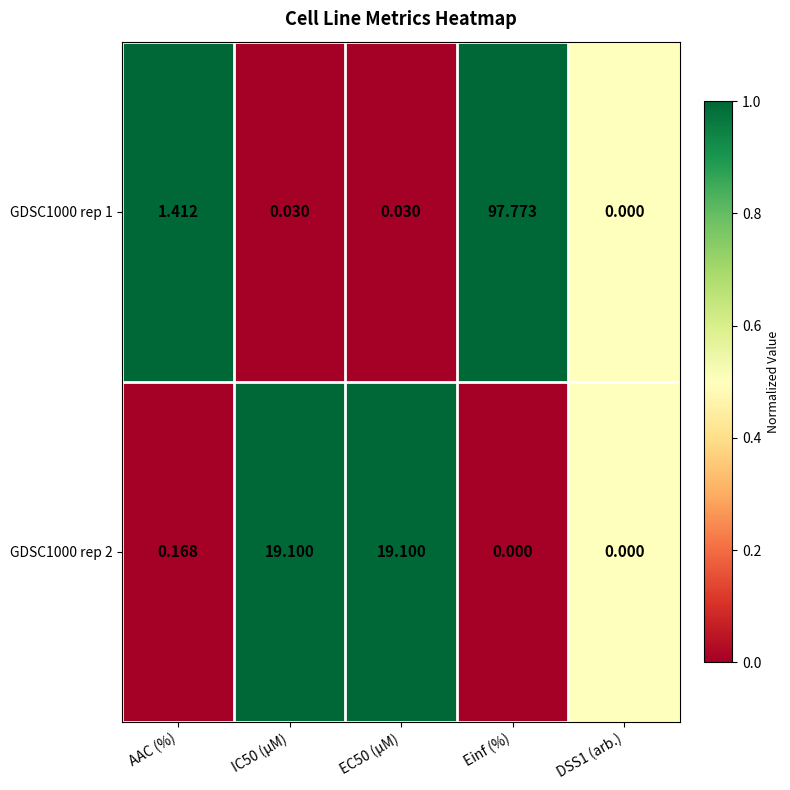

Where is GDSC1000 rep 1 nearest to the value 48?

AAC (%)